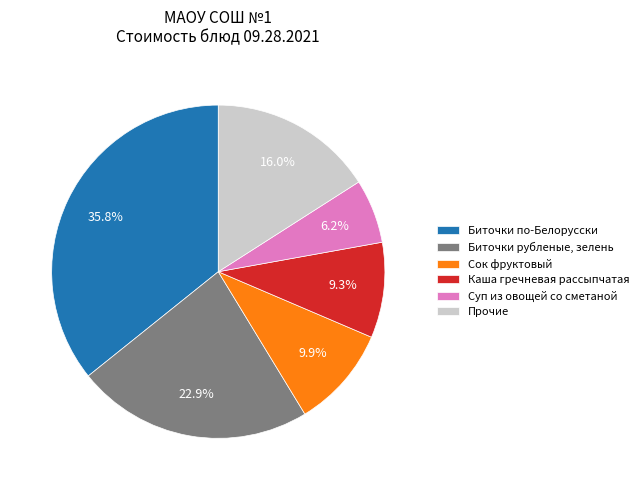

To the nearest percent, what is the difference between the largest and smallest slice percentages?

30%